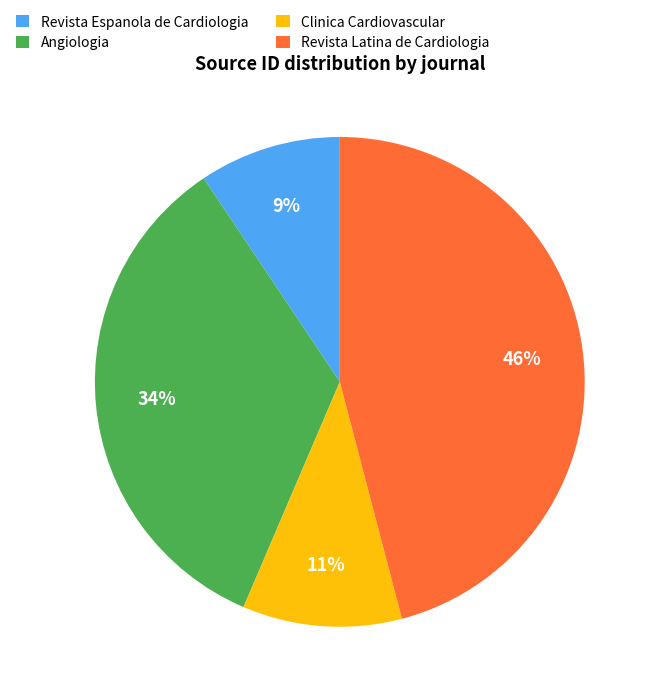

To the nearest percent, what is the difference between the Angiologia and Revista Espanola de Cardiologia slice percentages?

25%